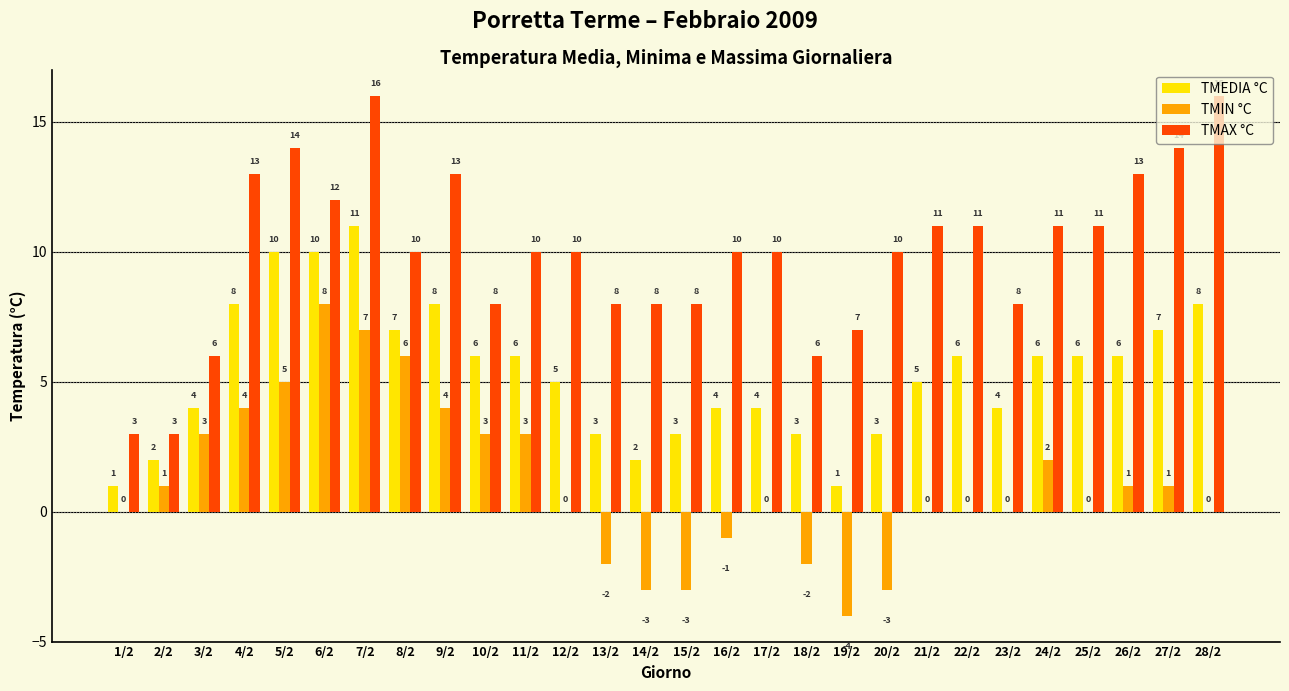

Reading left to right, what are all the values shown in this chart?

TMEDIA °C: 1/2=1	2/2=2	3/2=4	4/2=8	5/2=10	6/2=10	7/2=11	8/2=7	9/2=8	10/2=6	11/2=6	12/2=5	13/2=3	14/2=2	15/2=3	16/2=4	17/2=4	18/2=3	19/2=1	20/2=3	21/2=5	22/2=6	23/2=4	24/2=6	25/2=6	26/2=6	27/2=7	28/2=8
TMIN °C: 1/2=0	2/2=1	3/2=3	4/2=4	5/2=5	6/2=8	7/2=7	8/2=6	9/2=4	10/2=3	11/2=3	12/2=0	13/2=-2	14/2=-3	15/2=-3	16/2=-1	17/2=0	18/2=-2	19/2=-4	20/2=-3	21/2=0	22/2=0	23/2=0	24/2=2	25/2=0	26/2=1	27/2=1	28/2=0
TMAX °C: 1/2=3	2/2=3	3/2=6	4/2=13	5/2=14	6/2=12	7/2=16	8/2=10	9/2=13	10/2=8	11/2=10	12/2=10	13/2=8	14/2=8	15/2=8	16/2=10	17/2=10	18/2=6	19/2=7	20/2=10	21/2=11	22/2=11	23/2=8	24/2=11	25/2=11	26/2=13	27/2=14	28/2=16